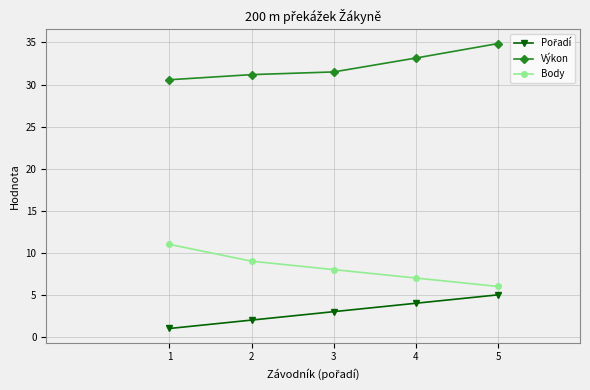

Is the value of Výkon at 4 greater than the value of Body at 2?

Yes